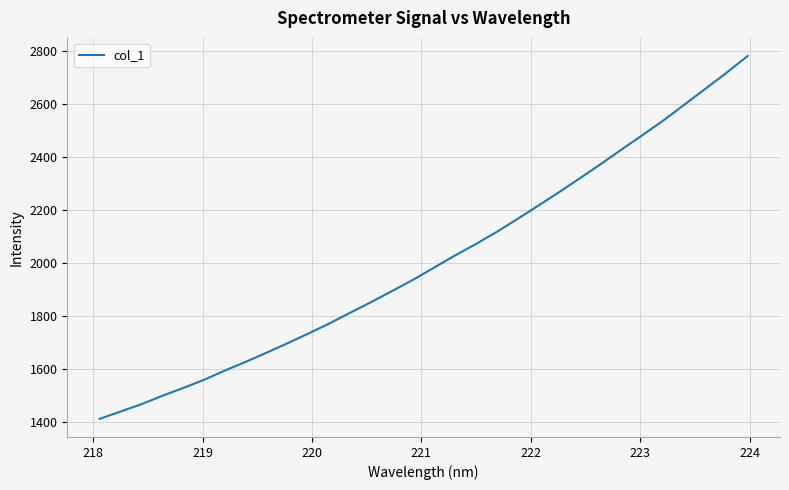

What is the greatest value displayed?

2779.7